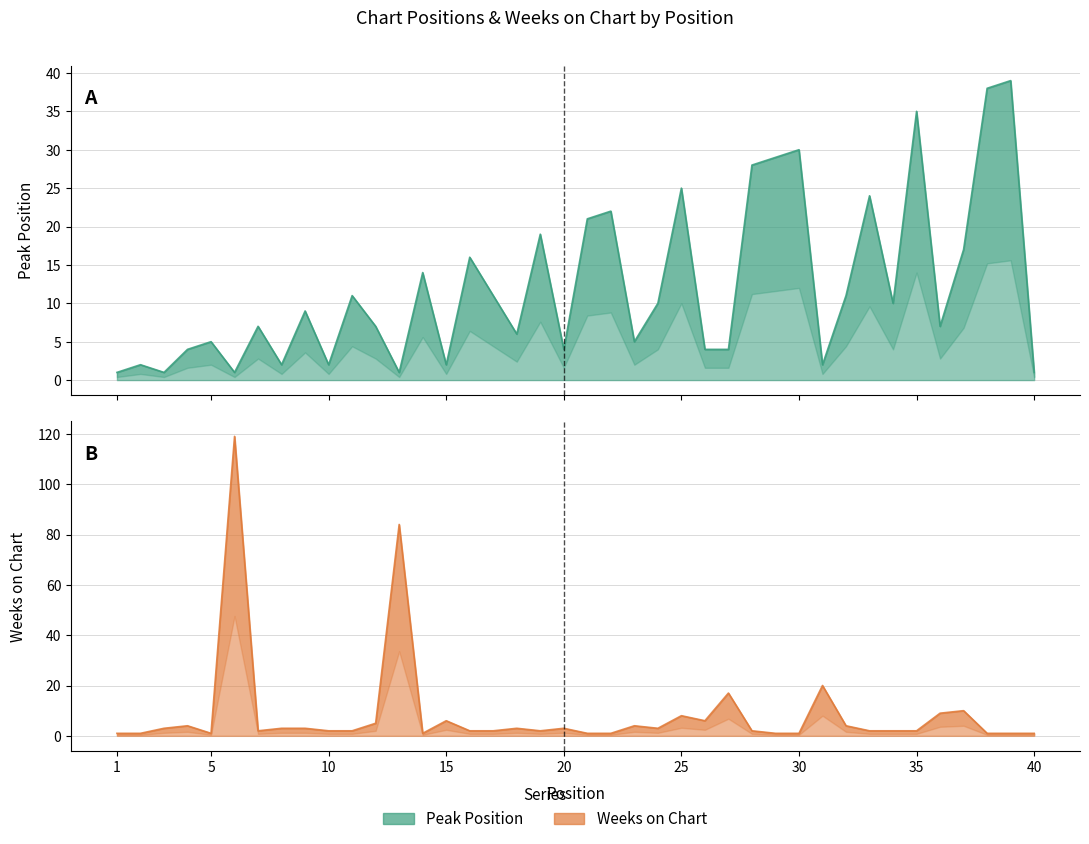

At which label is Peak Position closest to 20?

19